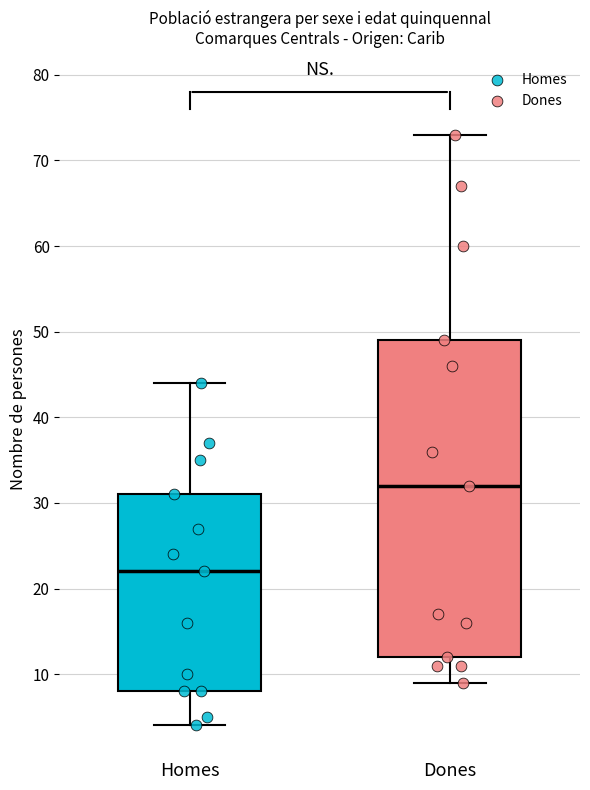

Where is the upper edge of the box for Dones on the y-axis? The values are not printed on the chart, so give them approximately, as read against the axis.

49